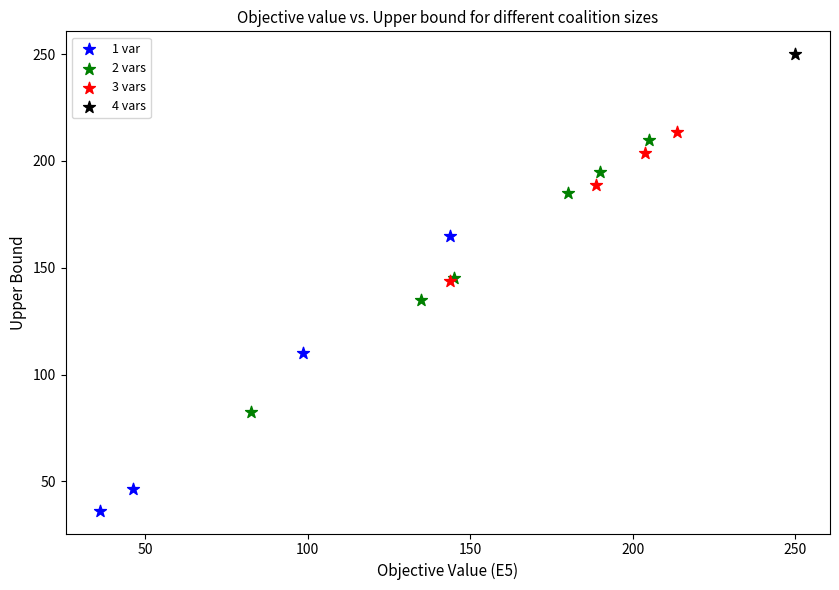

Which series reaches the minimum Y coordinate?

1 var